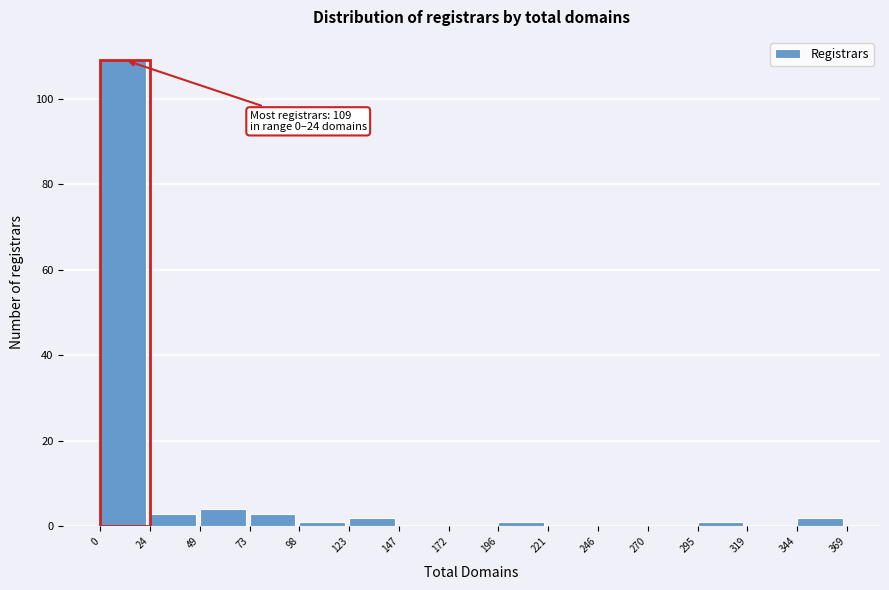

Over which range of the x-axis is the bar tallest?

0 to 24